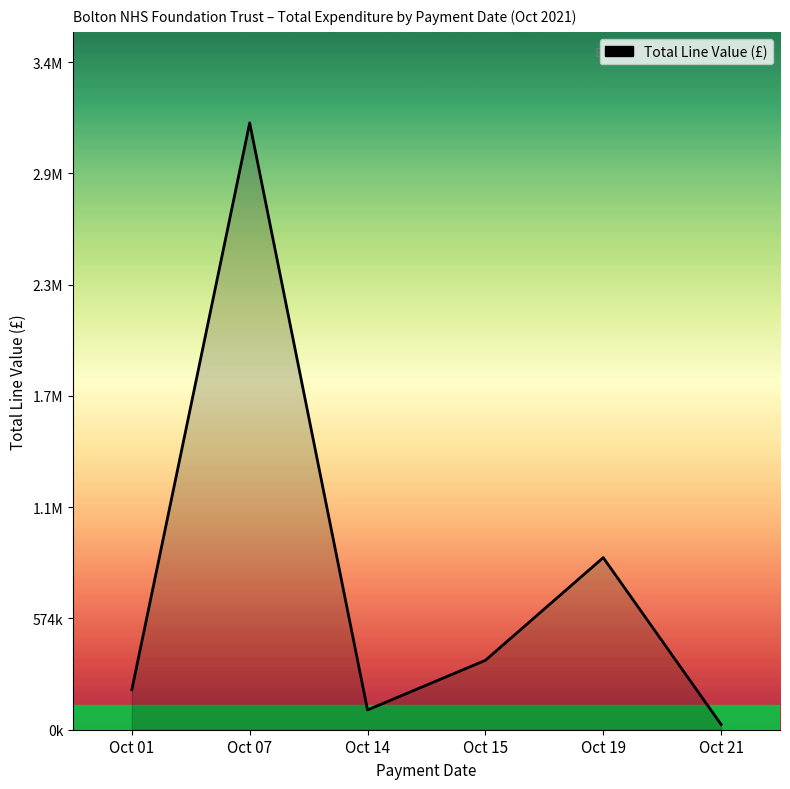

How many interior local peaks (higher than both neighbors) does the data have?

2